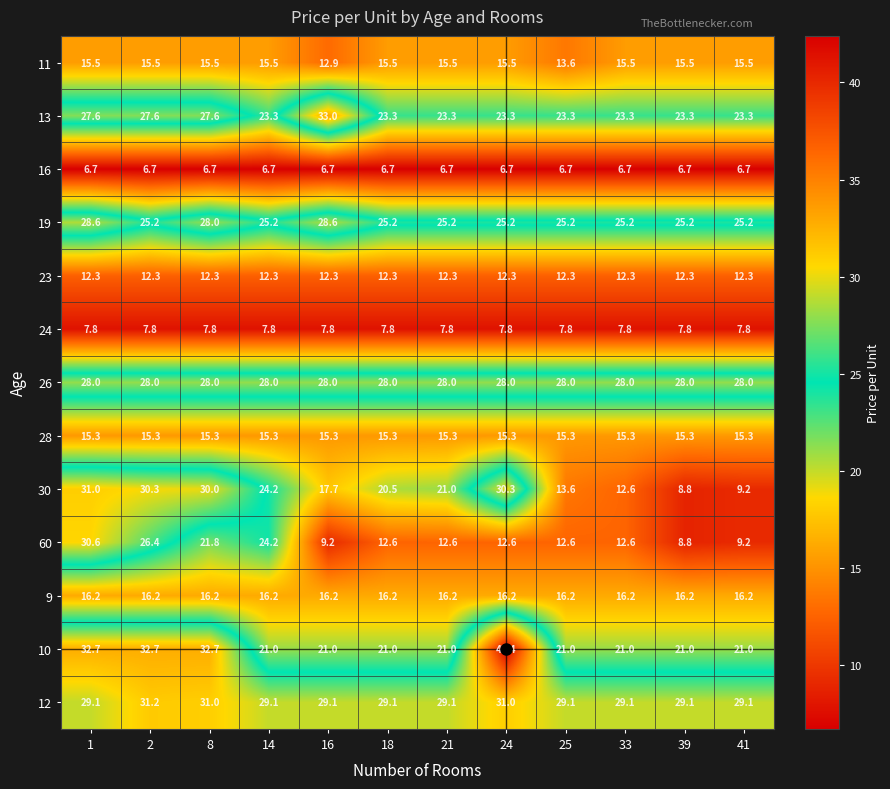

What is the difference between the 60 values at 8 and 21?

9.2